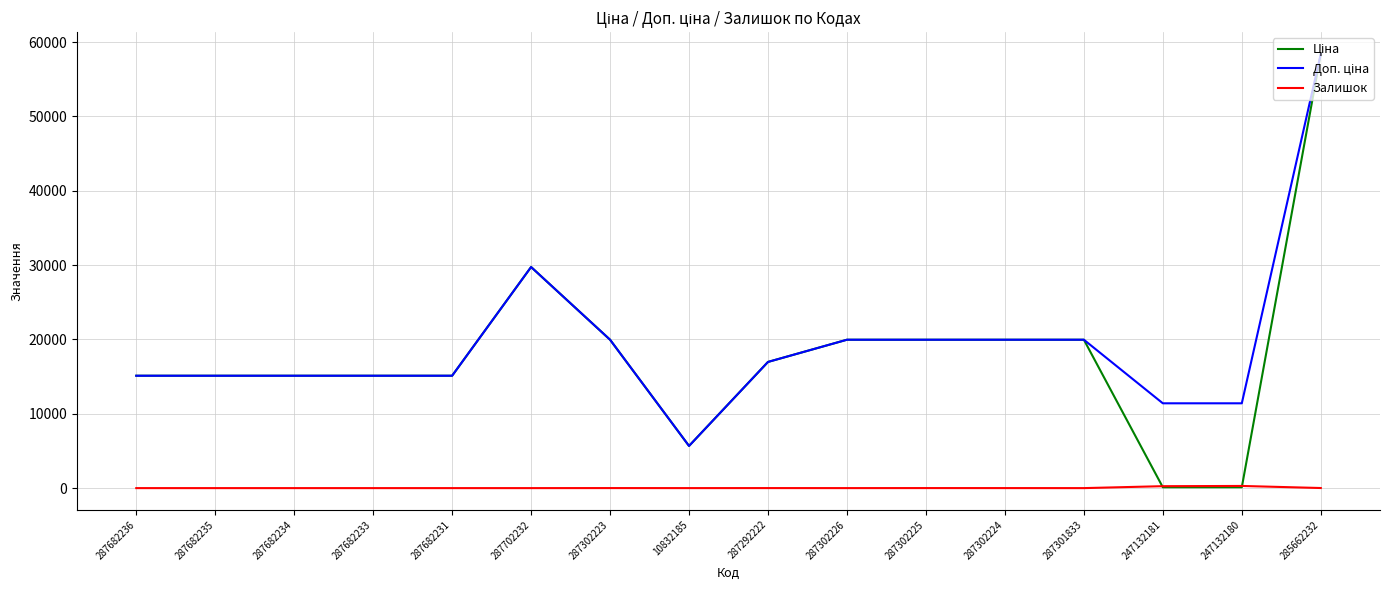

What is the greatest value displayed?

58426.5